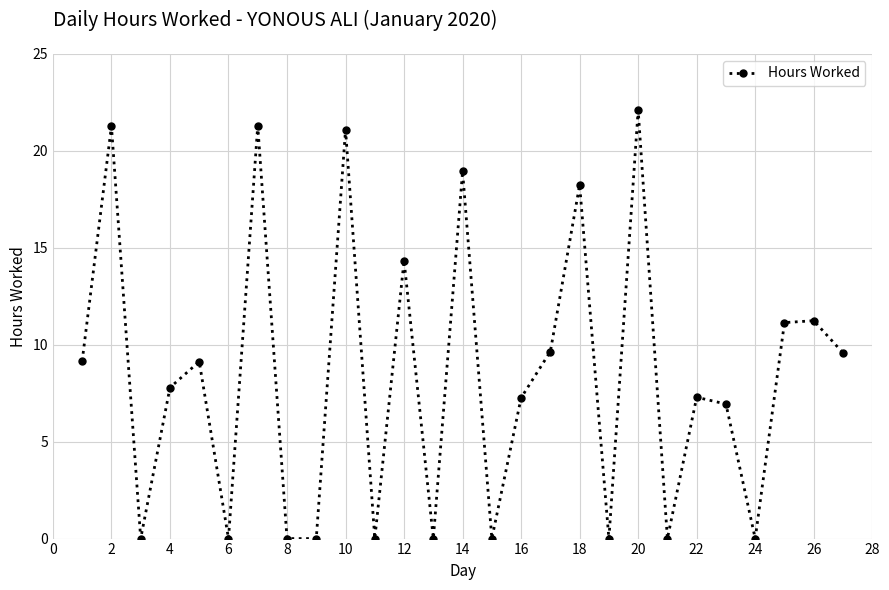

What is the maximum value shown in the chart?

22.1